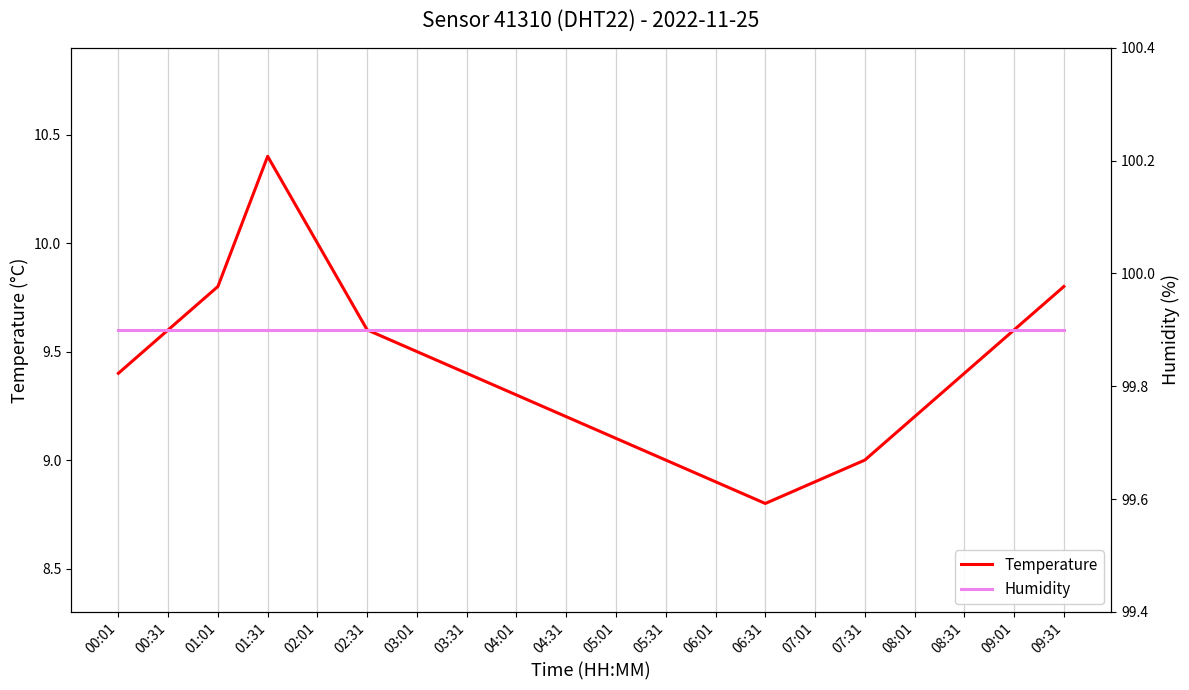

Rank the categories by Humidity value from lowest to highest.

00:01, 00:31, 01:01, 01:31, 02:01, 02:31, 03:01, 03:31, 04:01, 04:31, 05:01, 05:31, 06:01, 06:31, 07:01, 07:31, 08:01, 08:31, 09:01, 09:31